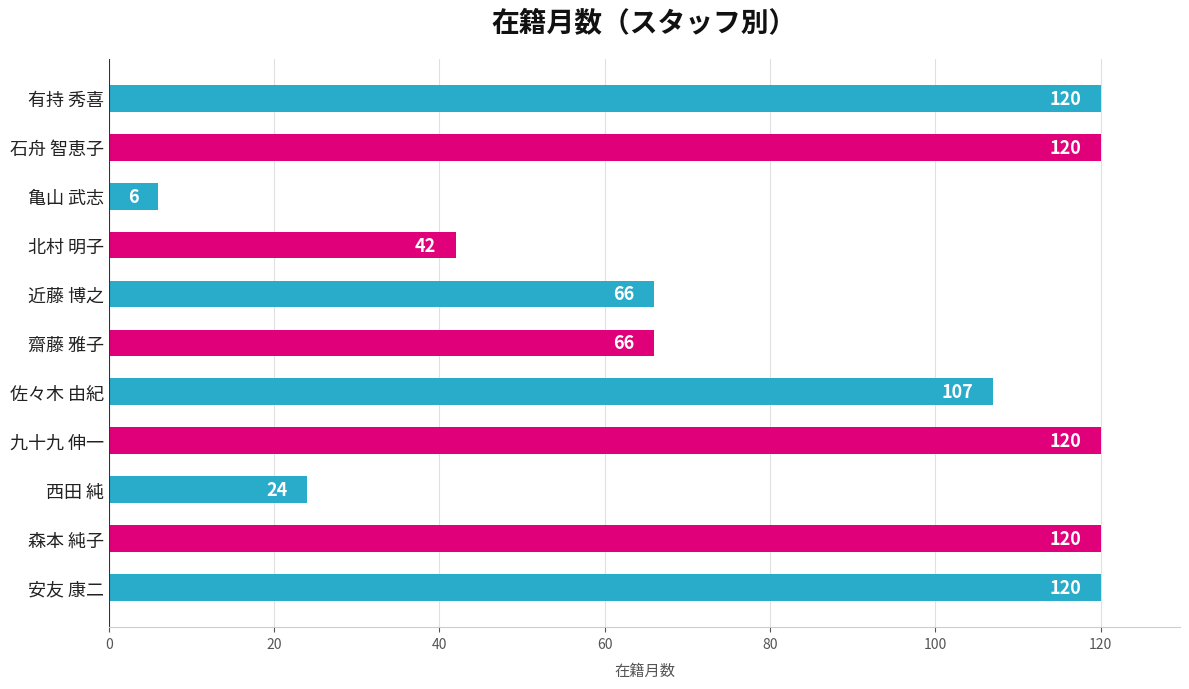

How many distinct data groups are displayed?

1